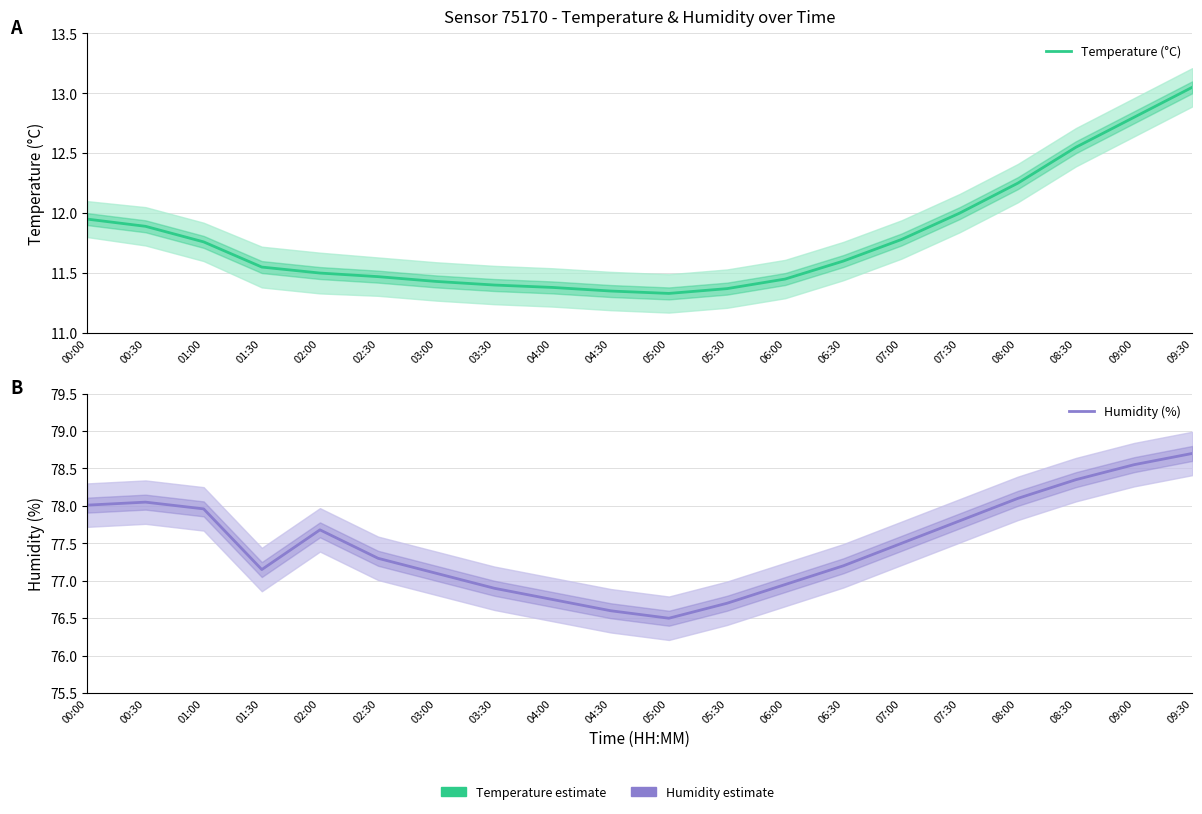

What is the minimum value for Temperature (°C)?

11.3